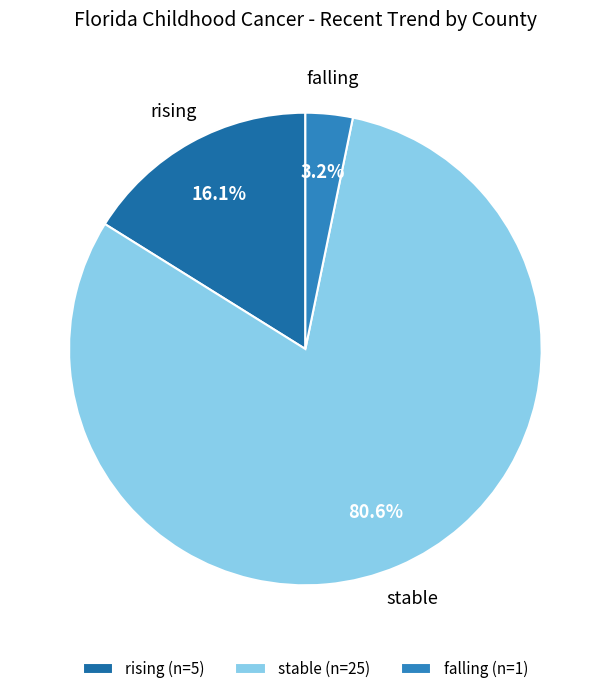

Which slice represents more than half of the pie?

stable